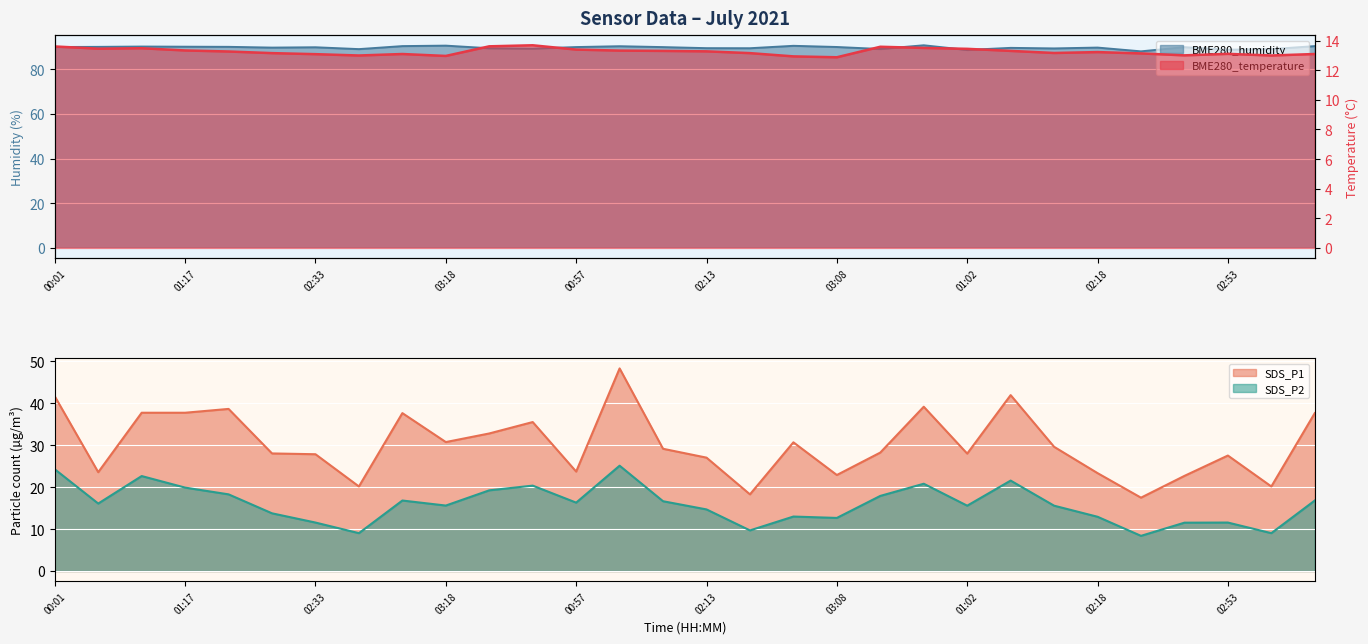

How many interior local valleys does the BME280_humidity series have?

9